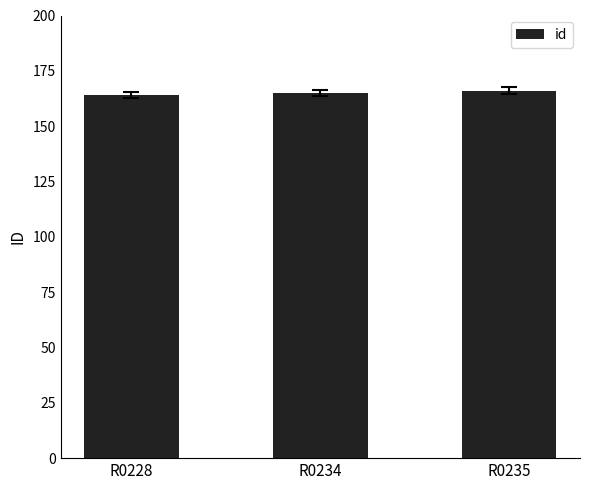

How many data points are less than 165?

1